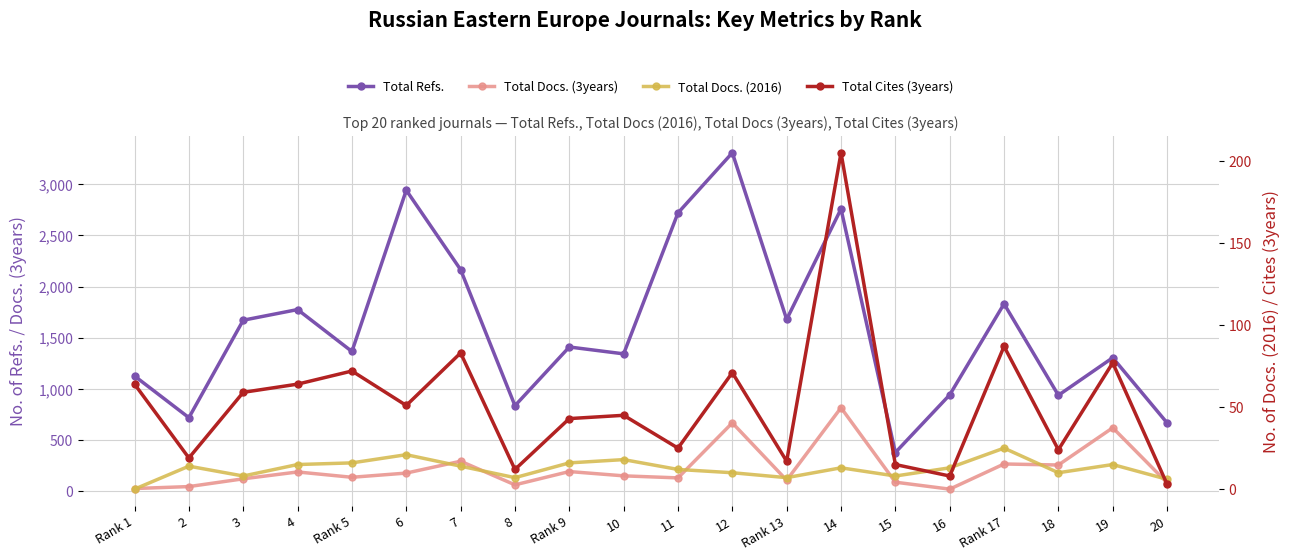

Reading left to right, list all the values displayed in this chart.

Total Refs.: 1125	718	1671	1775	1365	2942	2165	835	1409	1342	2720	3308	1679	2759	377	941	1831	937	1304	667
Total Docs. (3years): 25	44	120	187	135	176	292	61	191	149	129	667	106	815	87	19	265	255	619	82
Total Docs. (2016): 0	14	8	15	16	21	14	7	16	18	12	10	7	13	8	13	25	10	15	6
Total Cites (3years): 64	19	59	64	72	51	83	12	43	45	25	71	17	205	15	8	87	24	77	3